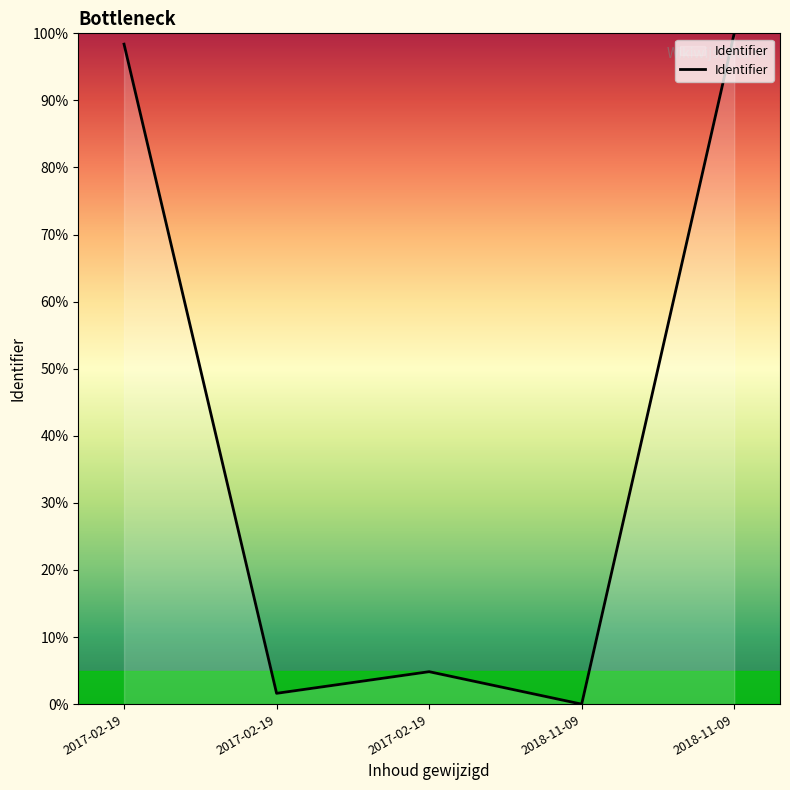

Reading right to left, extract all data points from this chart.

100.0	0.0	4.8	1.6	98.4